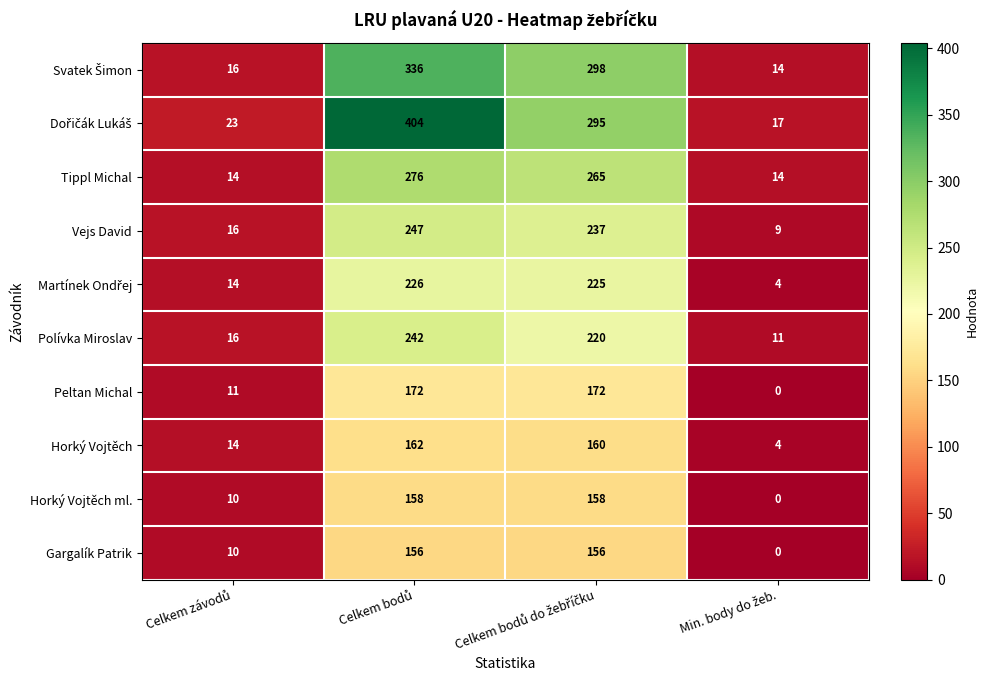

How many categories are shown in the chart?

4